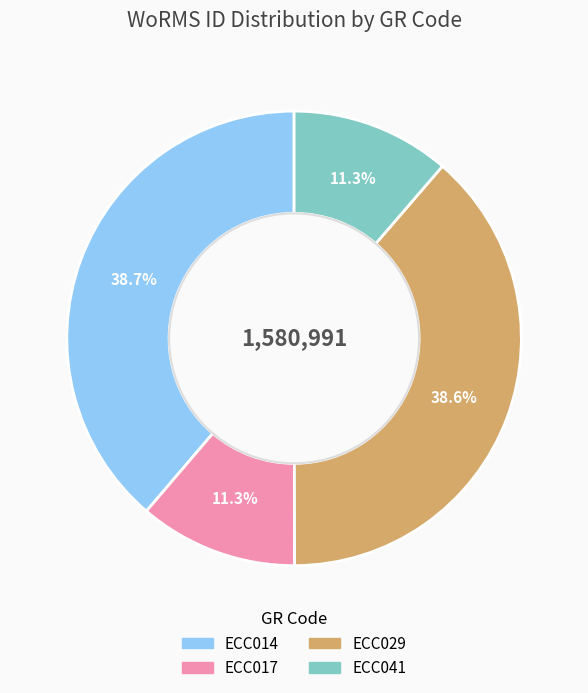

To the nearest percent, what is the difference between the largest and smallest slice percentages?

27%